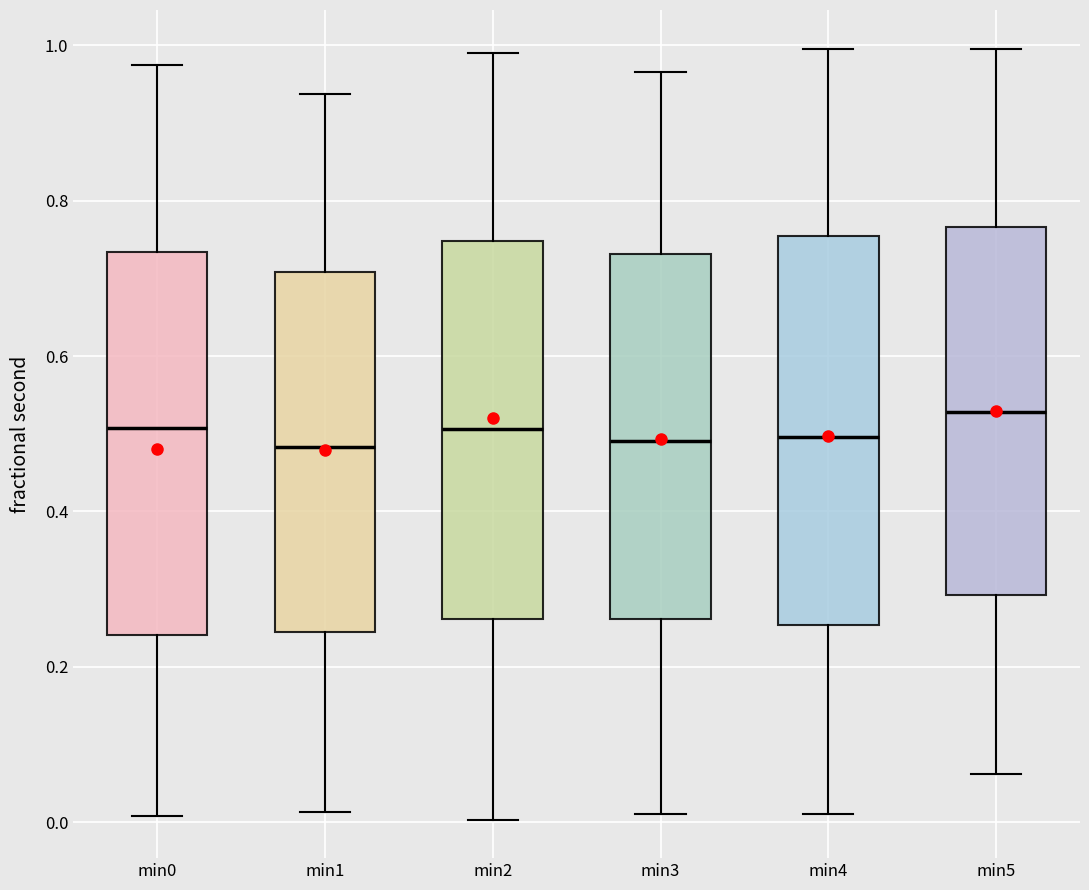

Reading left to right, transcribe this box plot: for each box, give where its median line is, the range the box spans, and where its two whiskers end, as read against the y-axis. The values are not printed on the chart, so give them approximately, as read against the axis.

min0: median 0.50, box 0.24 to 0.74, whiskers 0.00 to 0.98
min1: median 0.48, box 0.24 to 0.70, whiskers 0.02 to 0.94
min2: median 0.50, box 0.26 to 0.74, whiskers 0.00 to 0.98
min3: median 0.50, box 0.26 to 0.74, whiskers 0.02 to 0.96
min4: median 0.50, box 0.26 to 0.76, whiskers 0.02 to 1.00
min5: median 0.52, box 0.30 to 0.76, whiskers 0.06 to 1.00